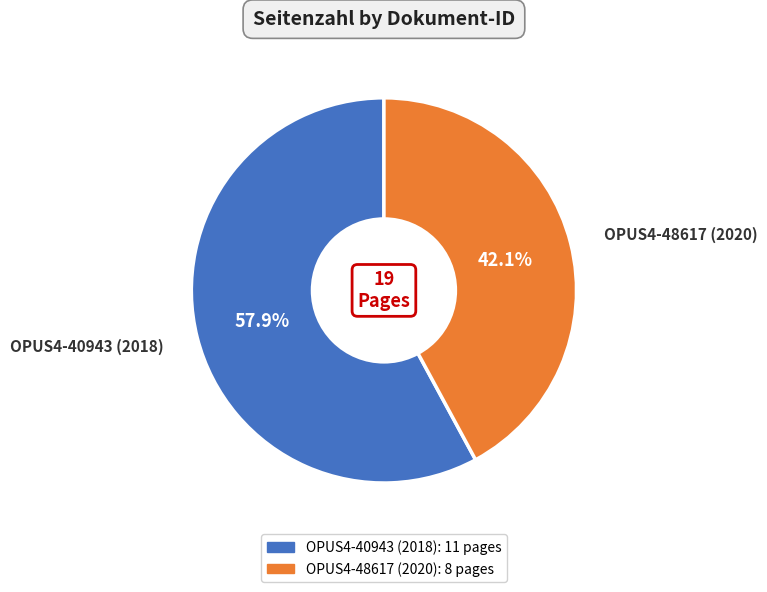

Between OPUS4-40943 (2018) and OPUS4-48617 (2020), which is larger?

OPUS4-40943 (2018)